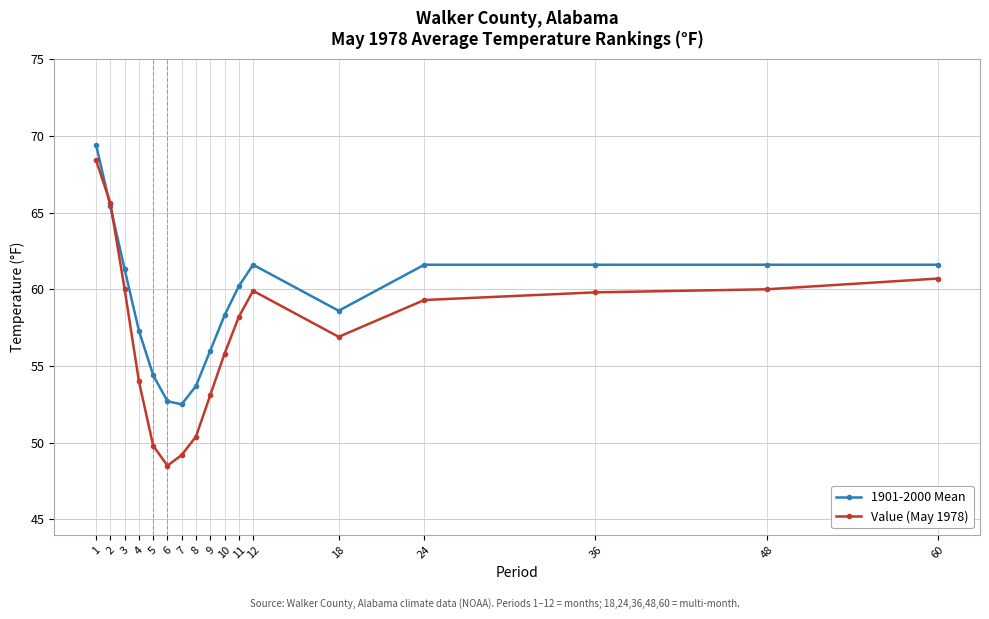

Which series has the largest total across all categories?

1901-2000 Mean